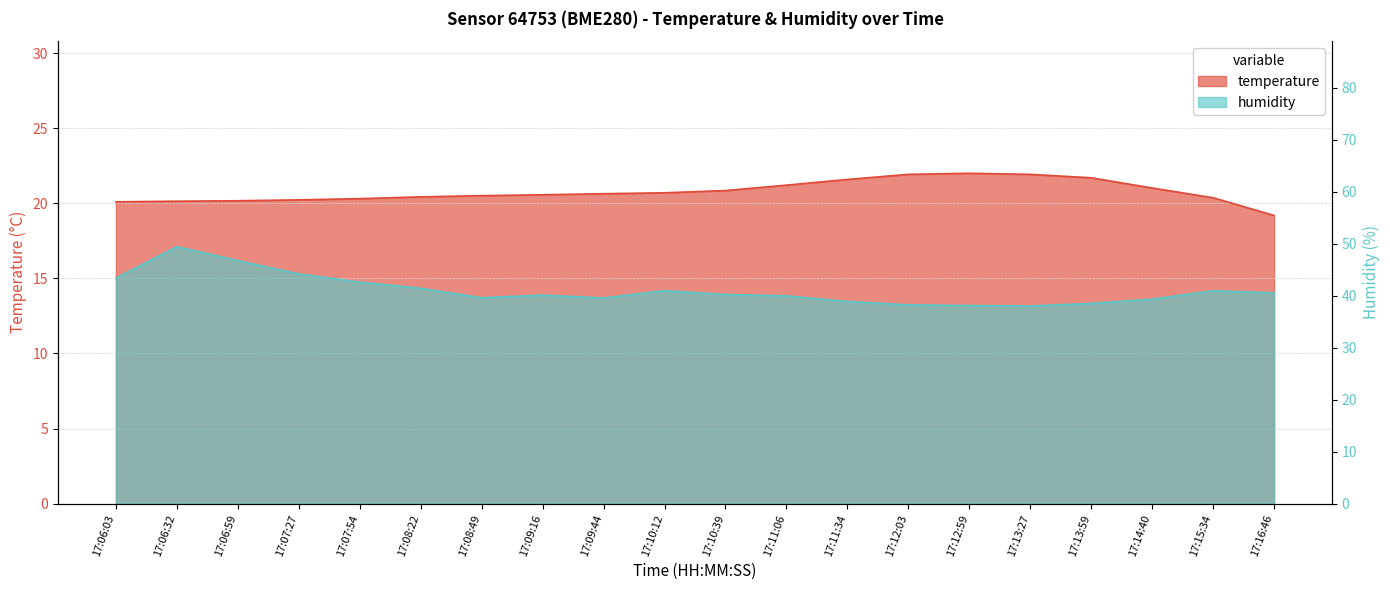

Is the value of temperature at 17:13:59 greater than the value of humidity at 17:07:27?

No